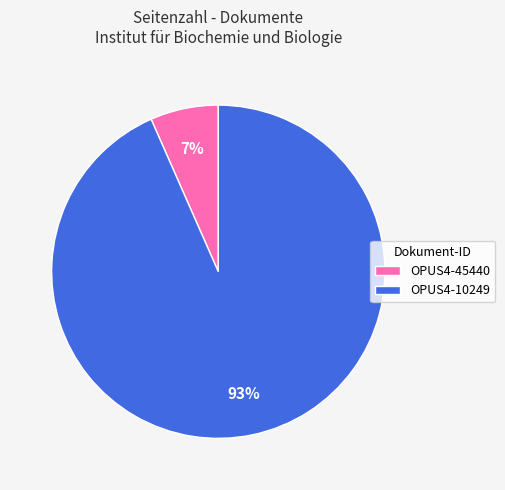

True or false: OPUS4-10249 accounts for 79% of the total.

False